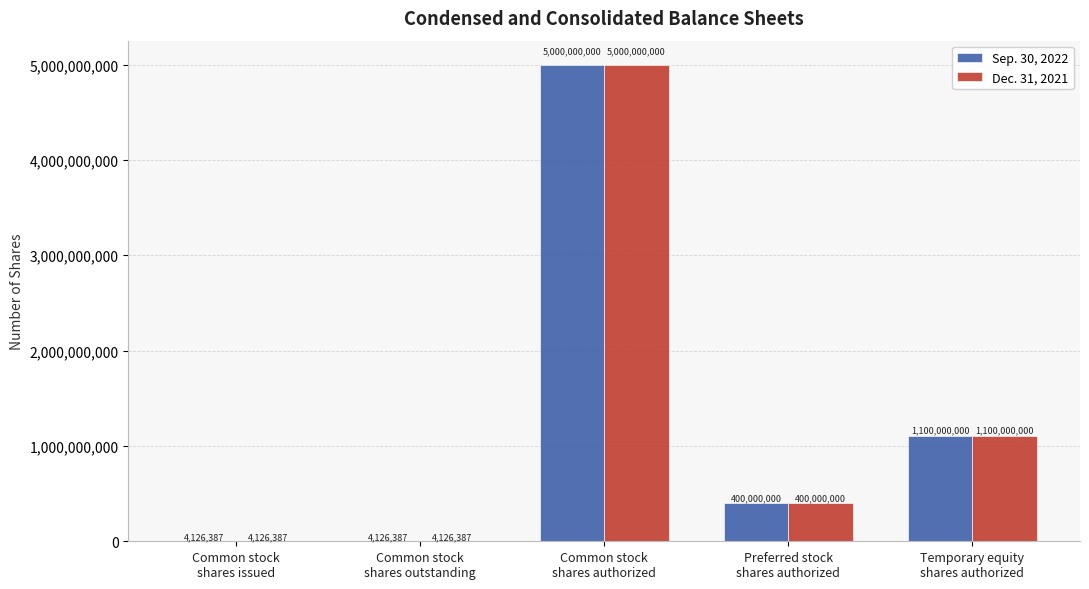

What is the sum of all Dec. 31, 2021 values?

6508252774